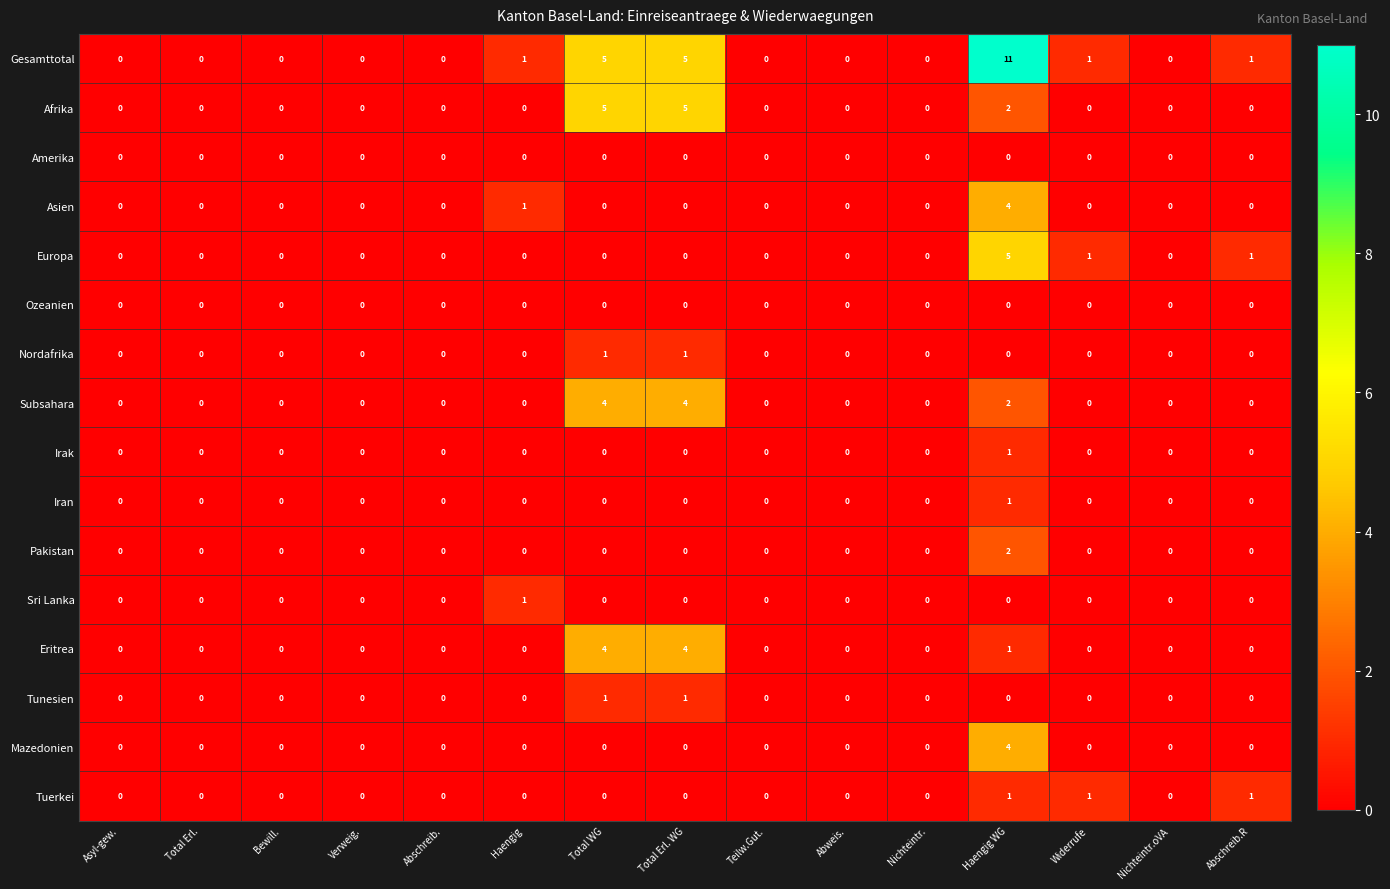

What is the difference between the highest and lowest values at Total Erl. WG?

5